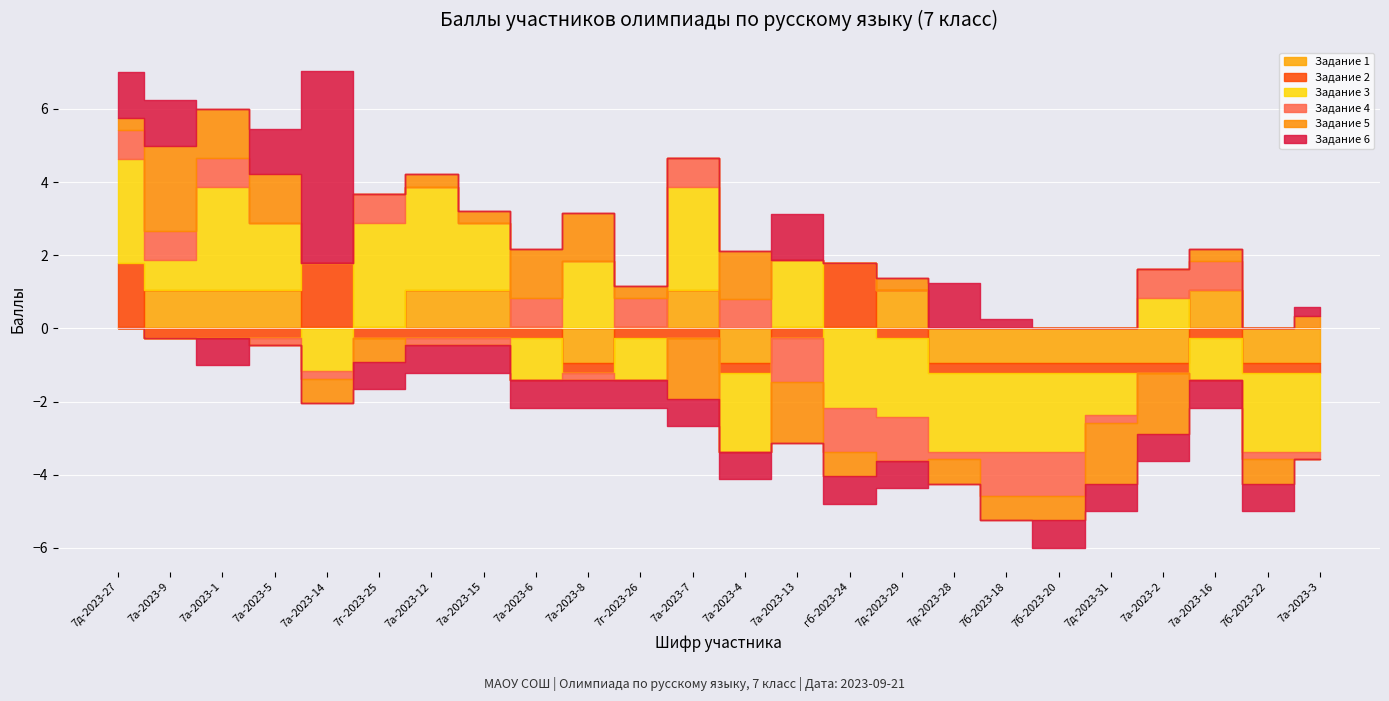

The Задание 1 series shows 4 at 7а-2023-5. True or false?

False